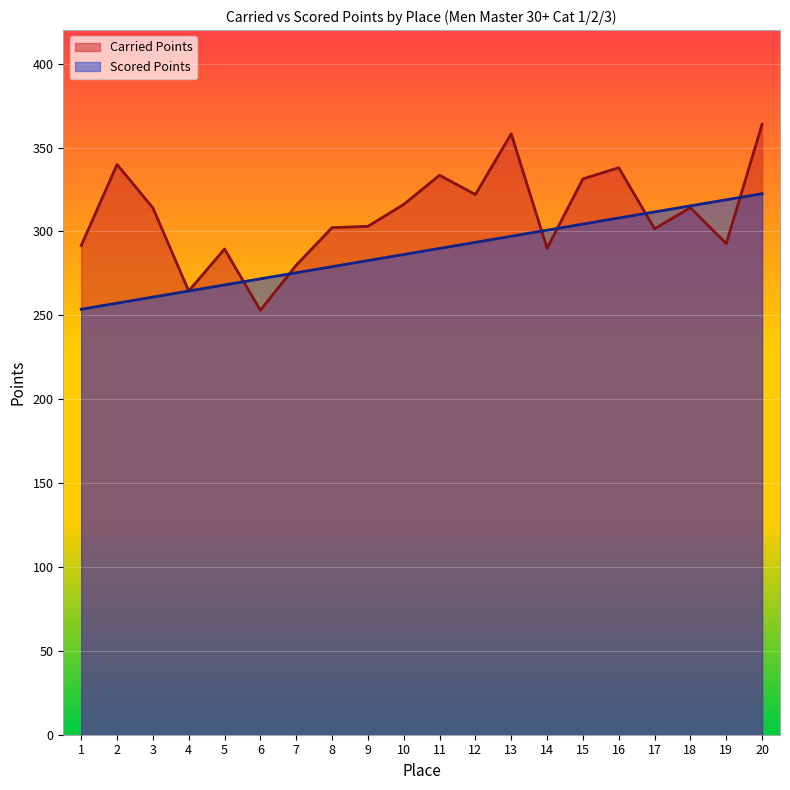

Count the number of data series in this chart.

2